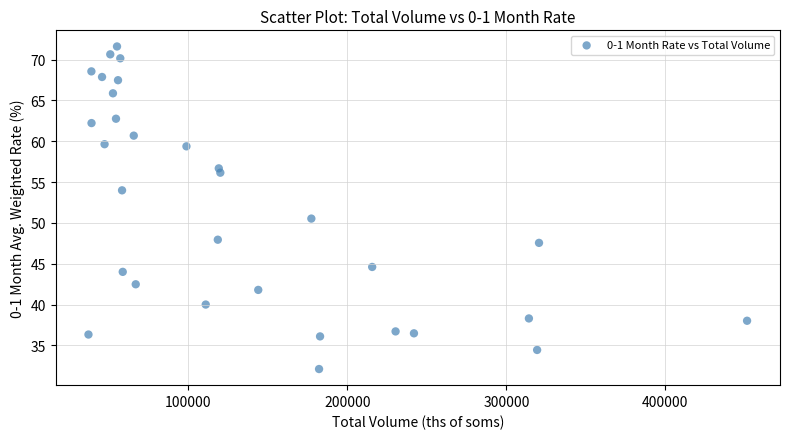

What Y value in the scatter plot is closest to 51?

50.5